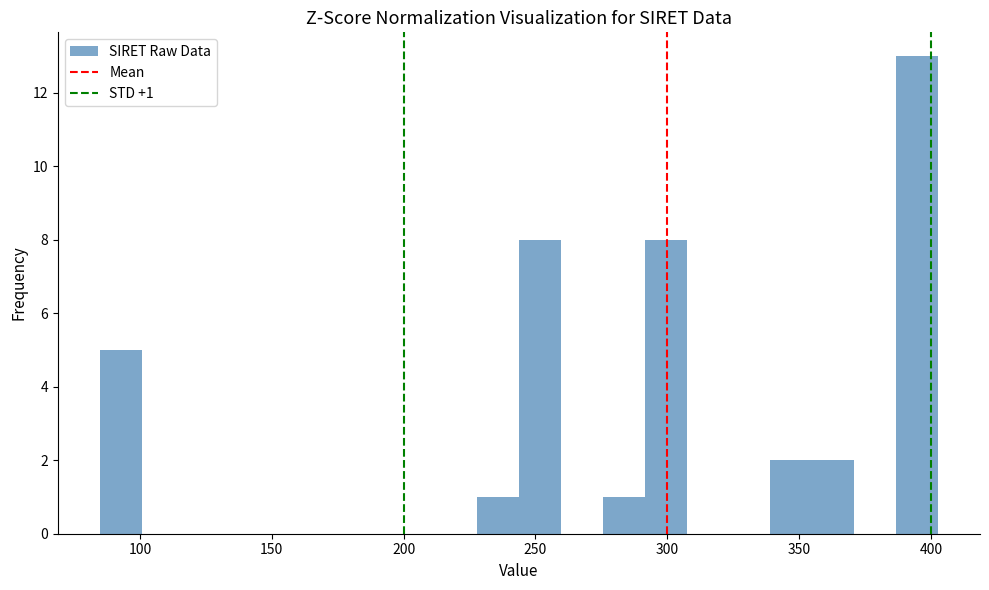

Read against the x-axis, roughly where is the centre of the tallest bar?

395